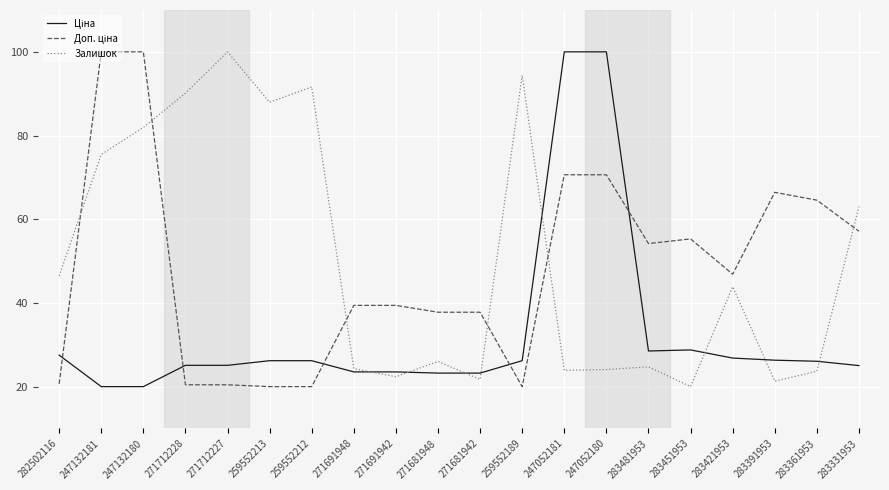

At which category is the sum across all series the highest?

247132180